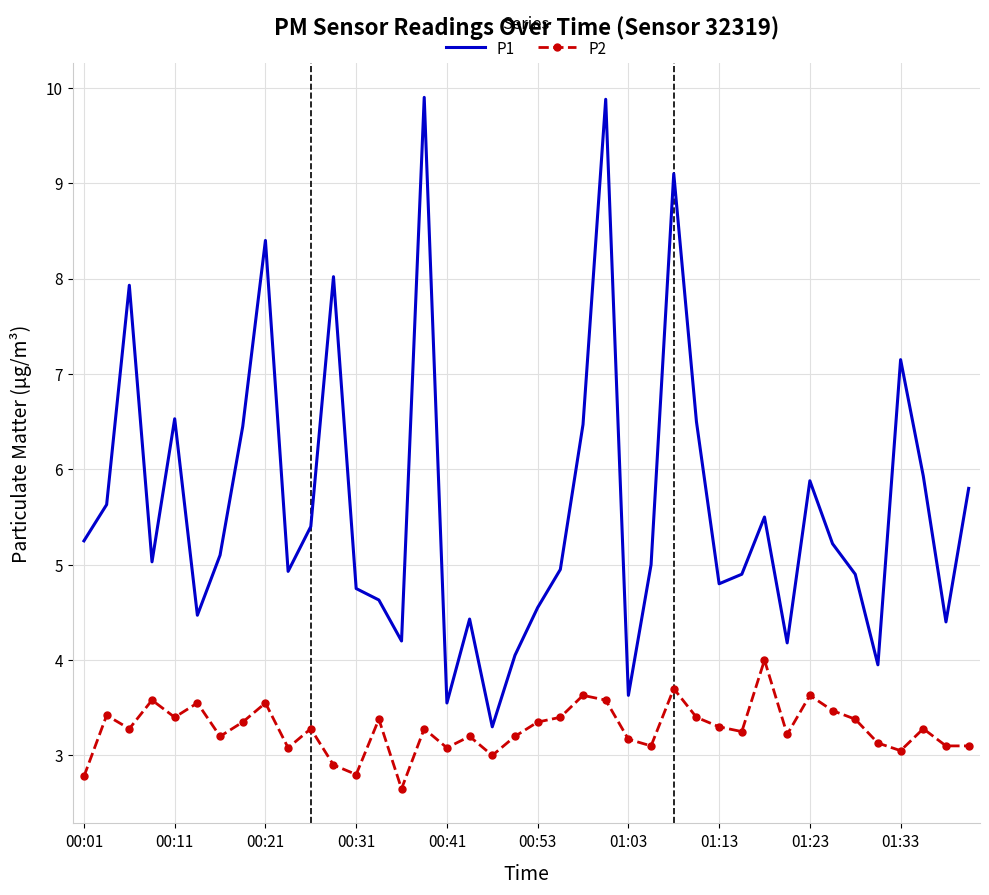

List the series in order of their peak value, lowest first.

P2, P1